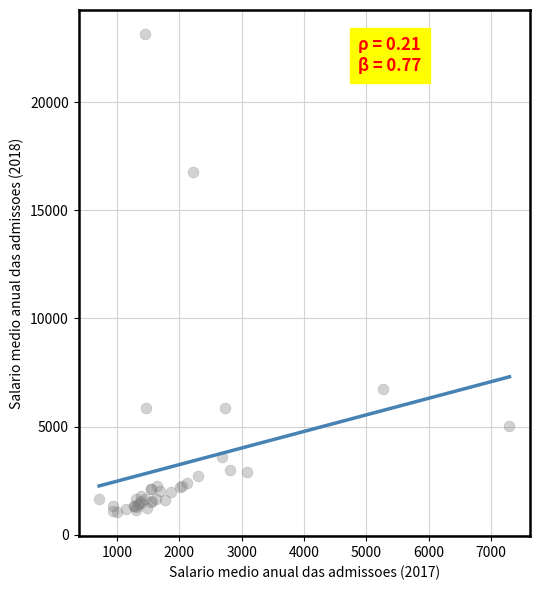

What Y value in the scatter plot is closest to 12093?

16750.0